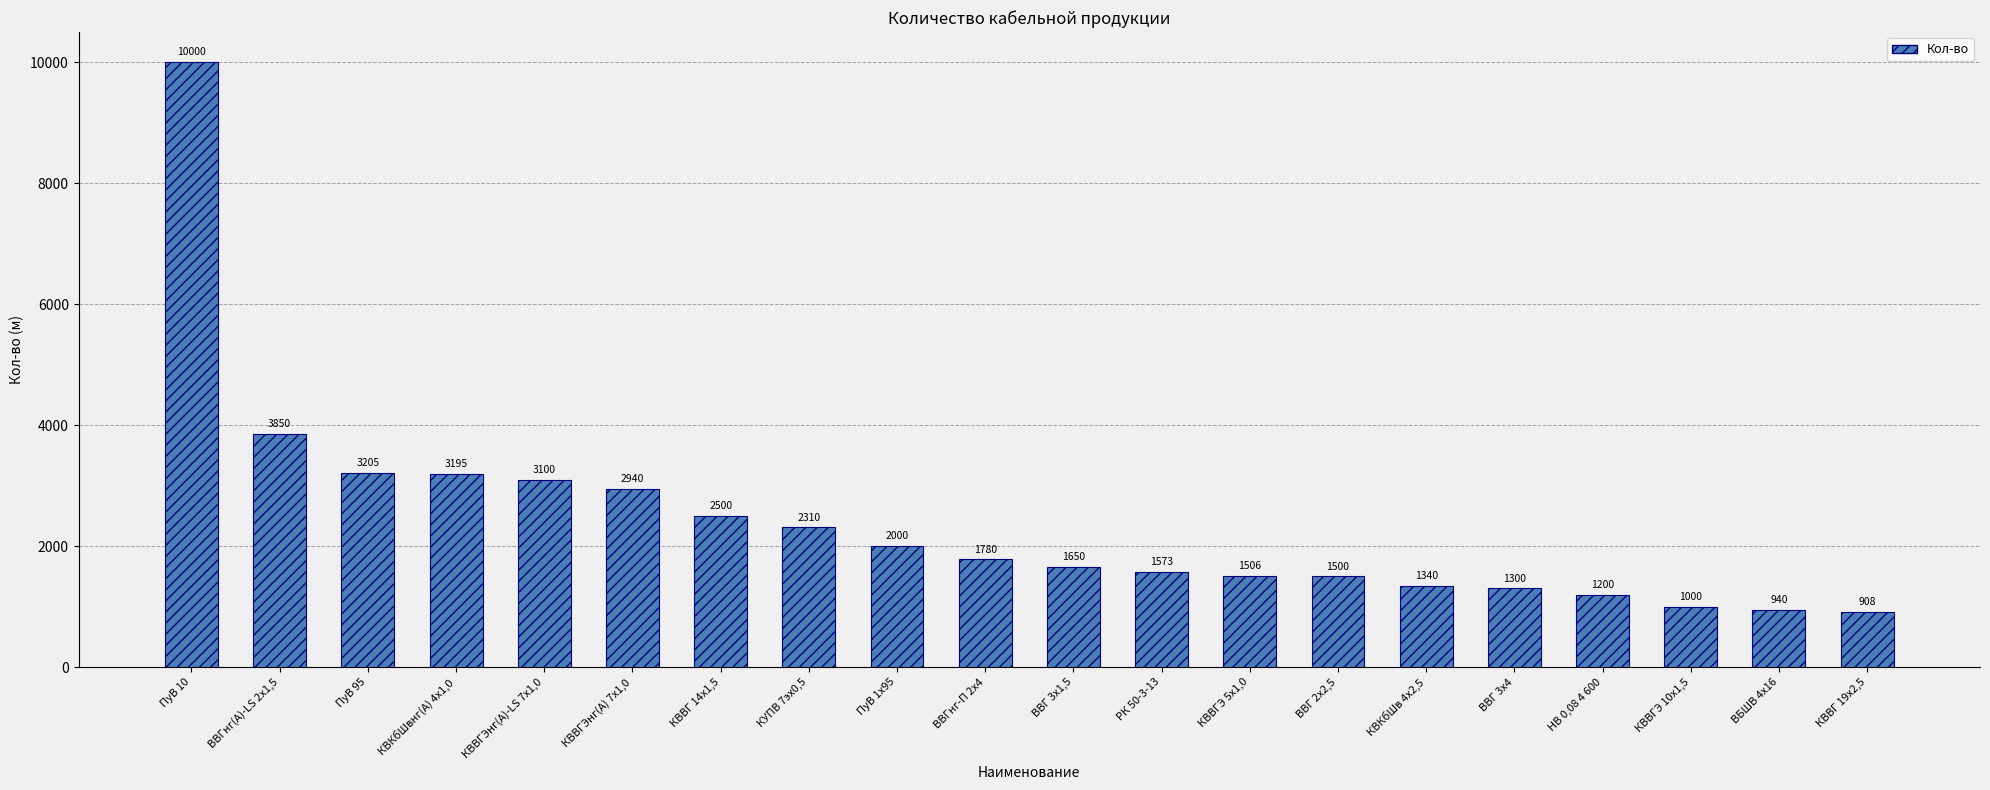

What is the label of the 3rd bar from the right?

КВВГЭ 10х1,5